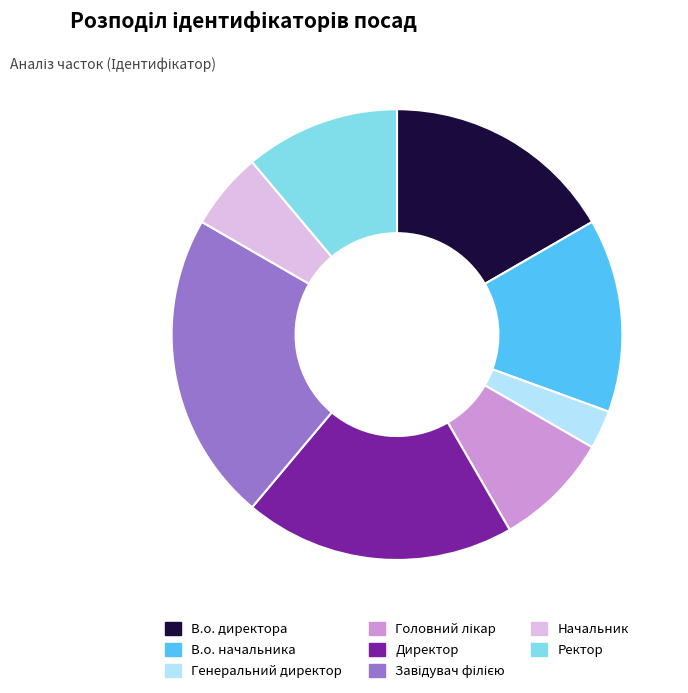

Does any single category account for the majority?

No